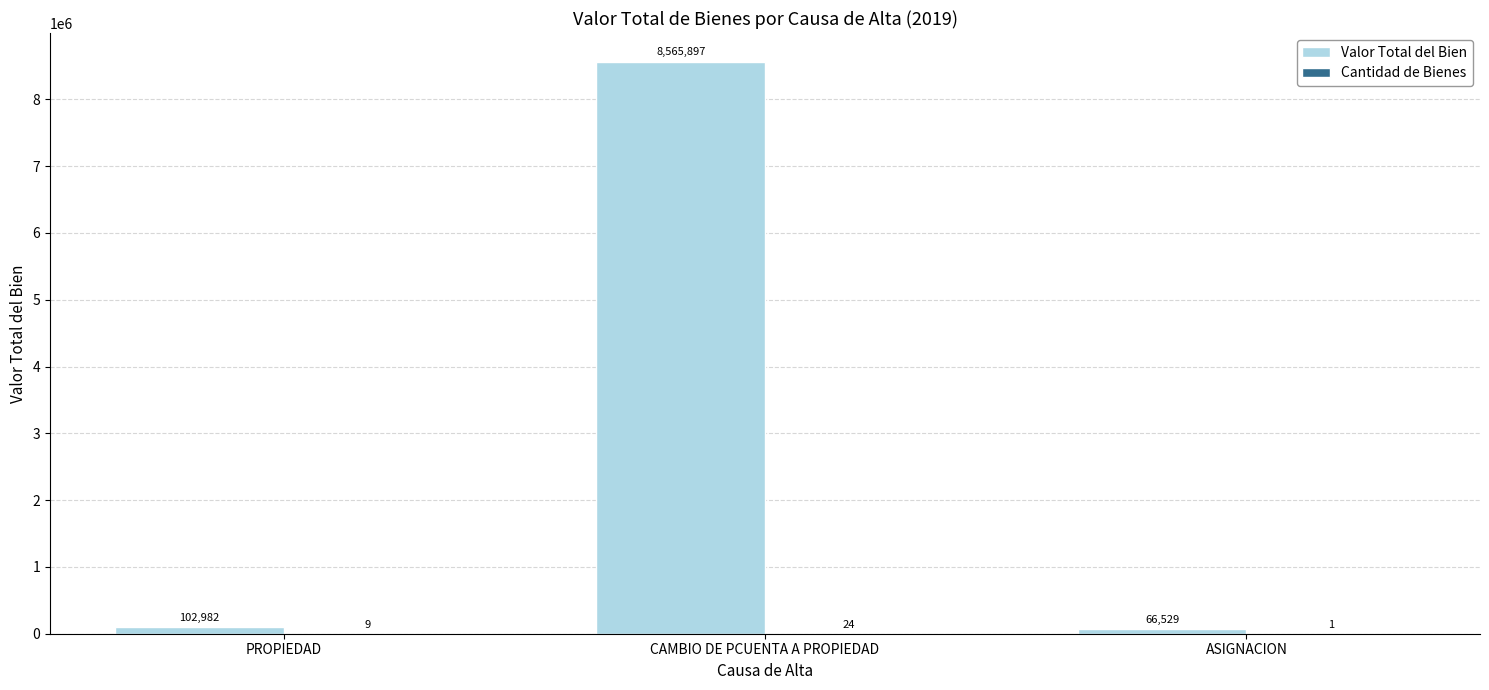

Which series changed the most between CAMBIO DE PCUENTA A PROPIEDAD and ASIGNACION?

Valor Total del Bien